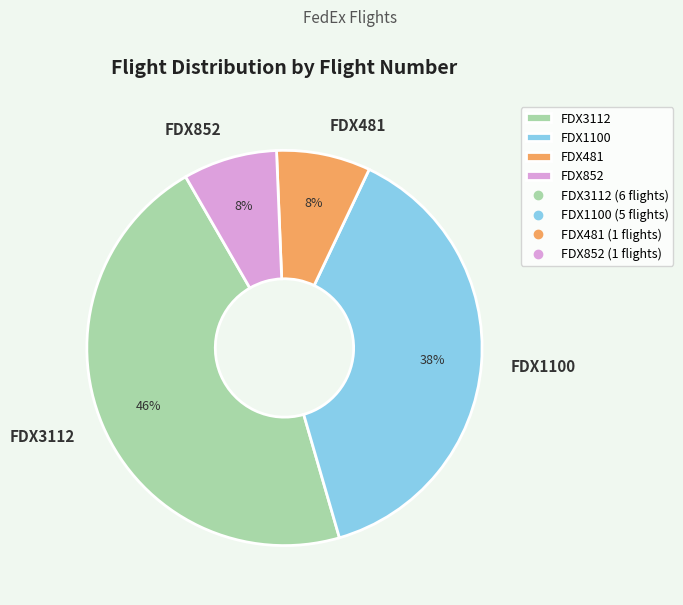

Which slice is the largest?

FDX3112